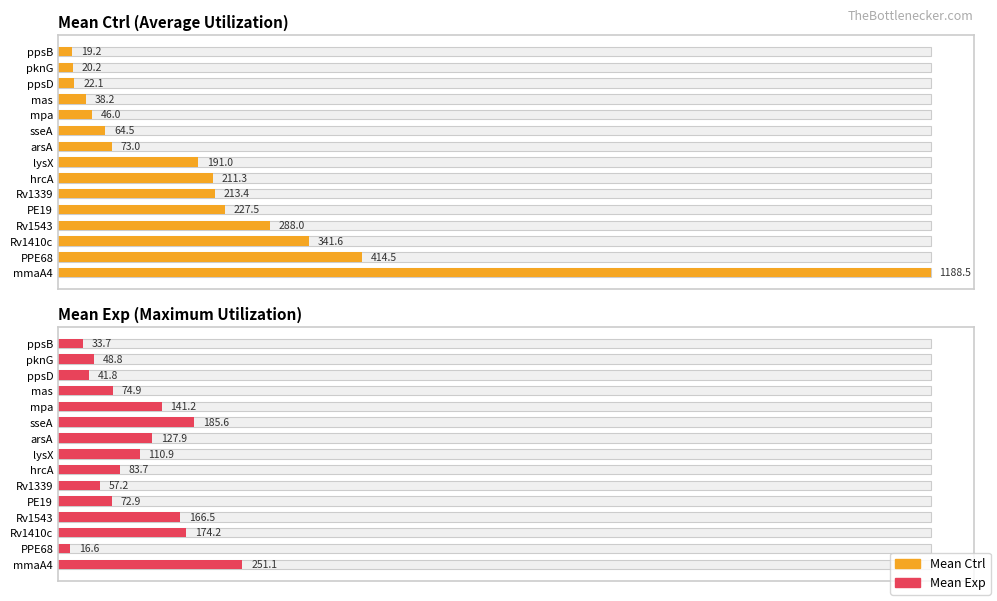

What position from the right is ppsD?

3